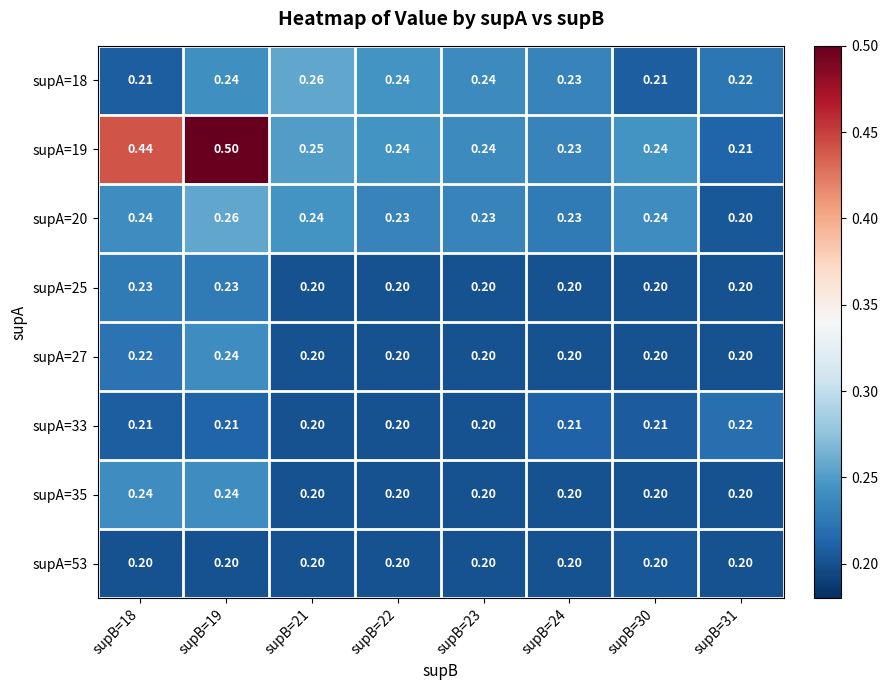

Is the value of supA=33 at supB=22 greater than the value of supA=18 at supB=18?

No